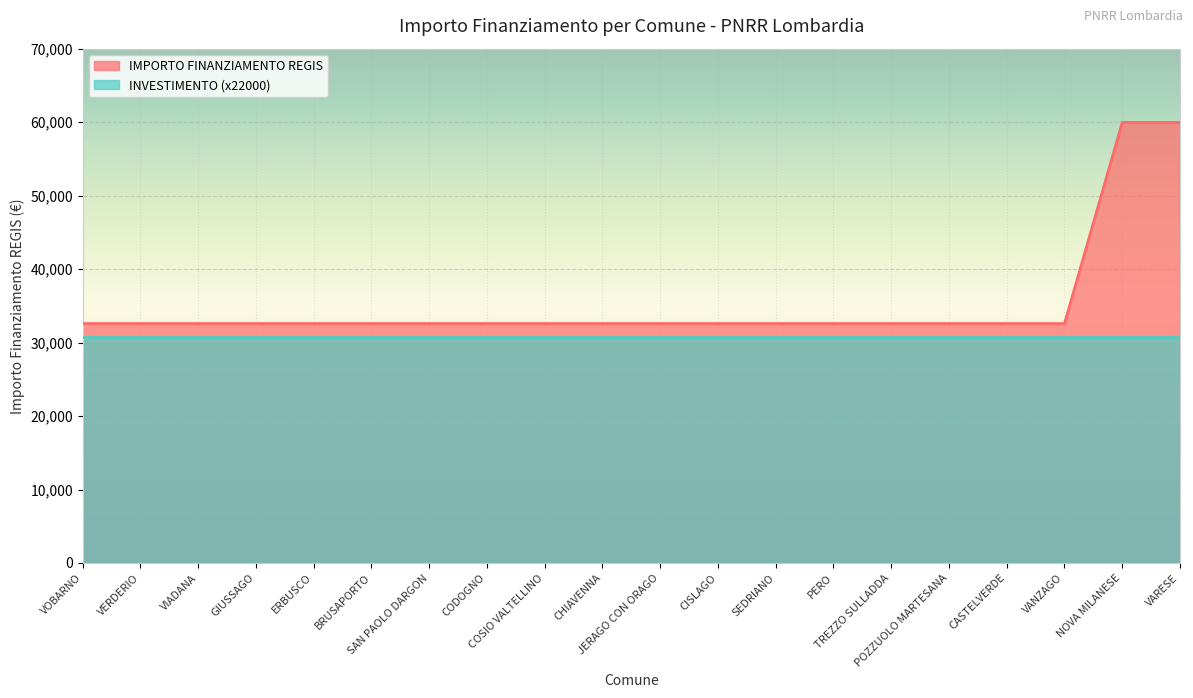

What is the difference between the maximum and minimum values?

27377